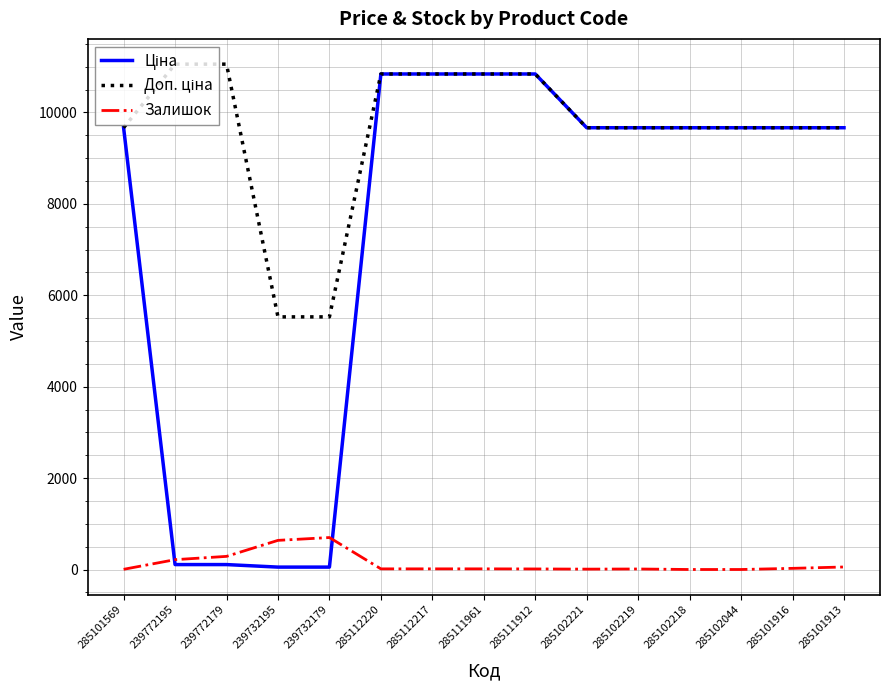

True or false: Залишок has a value of 17.0 at 285112220.

True